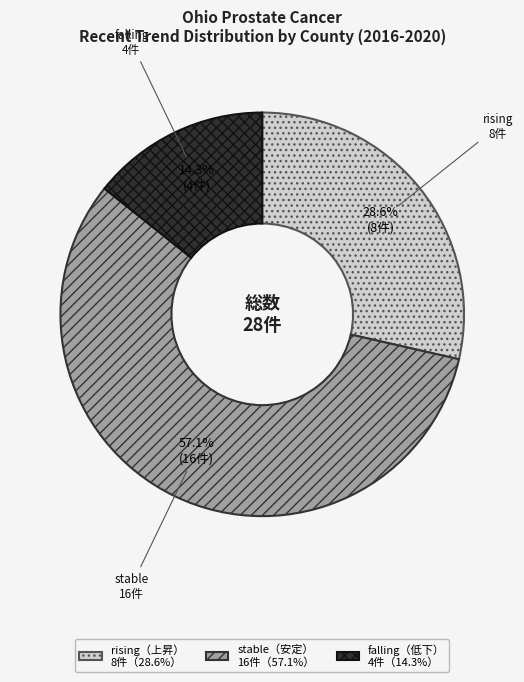

Is there a majority slice in this chart?

Yes